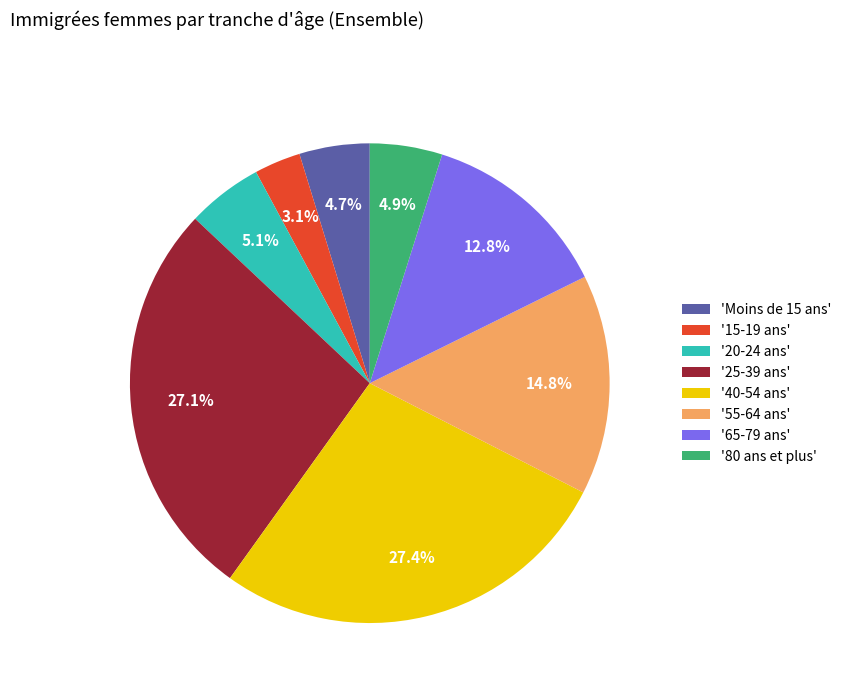

Between '25-39 ans' and '55-64 ans', which is larger?

'25-39 ans'